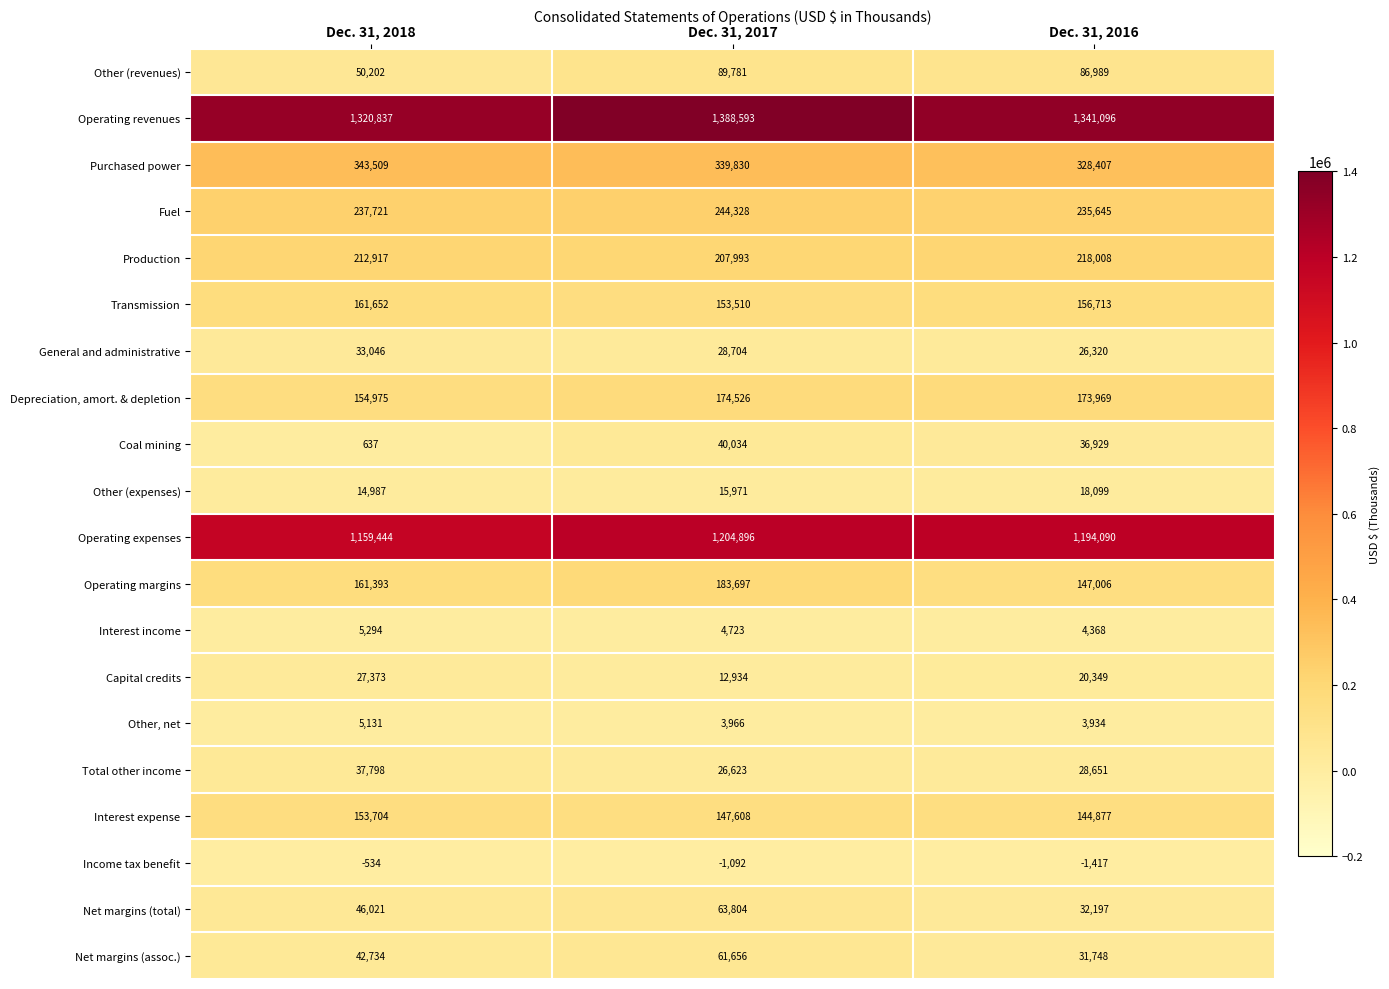

At how many categories does at least one series exceed 83239?

3